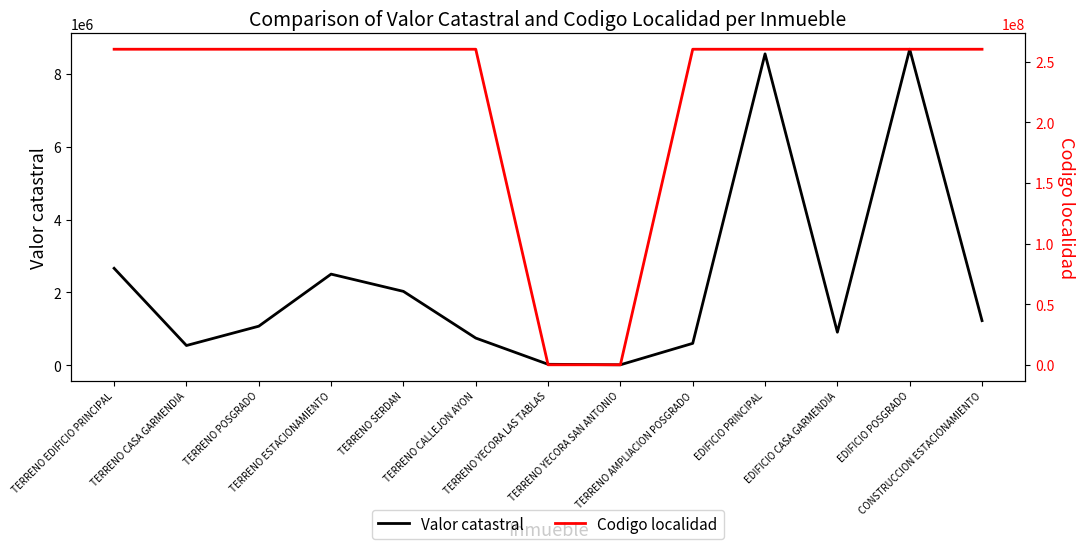

What is the value of the Valor catastral point at the 9th from the left?

600000.0